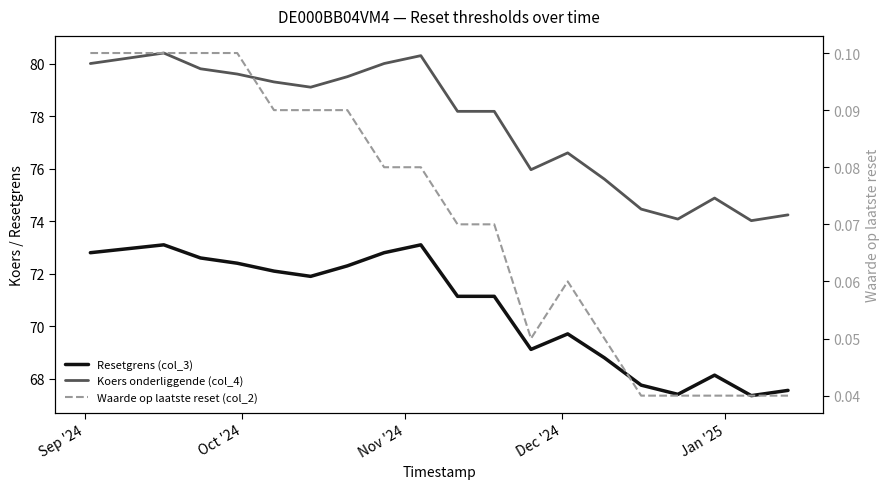

Count the number of data series in this chart.

3